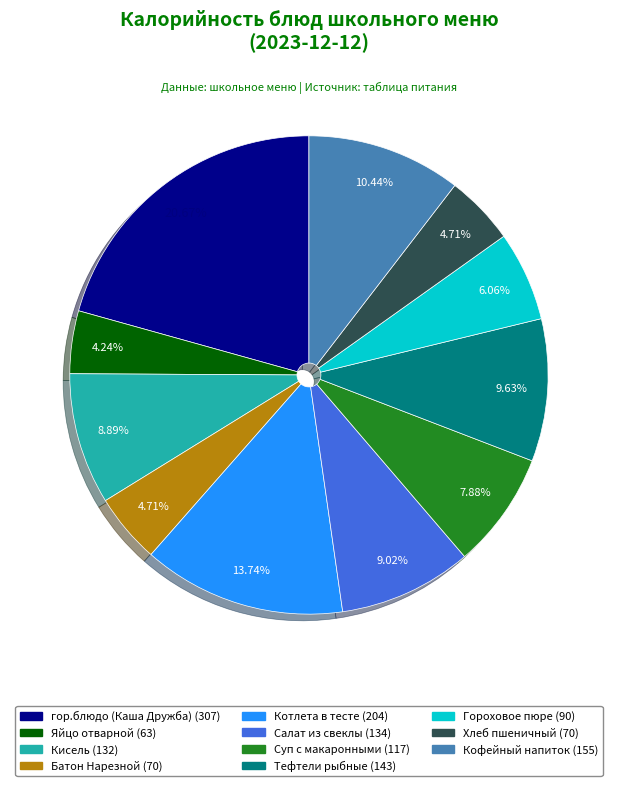

To the nearest percent, what portion does Батон Нарезной represent?

5%